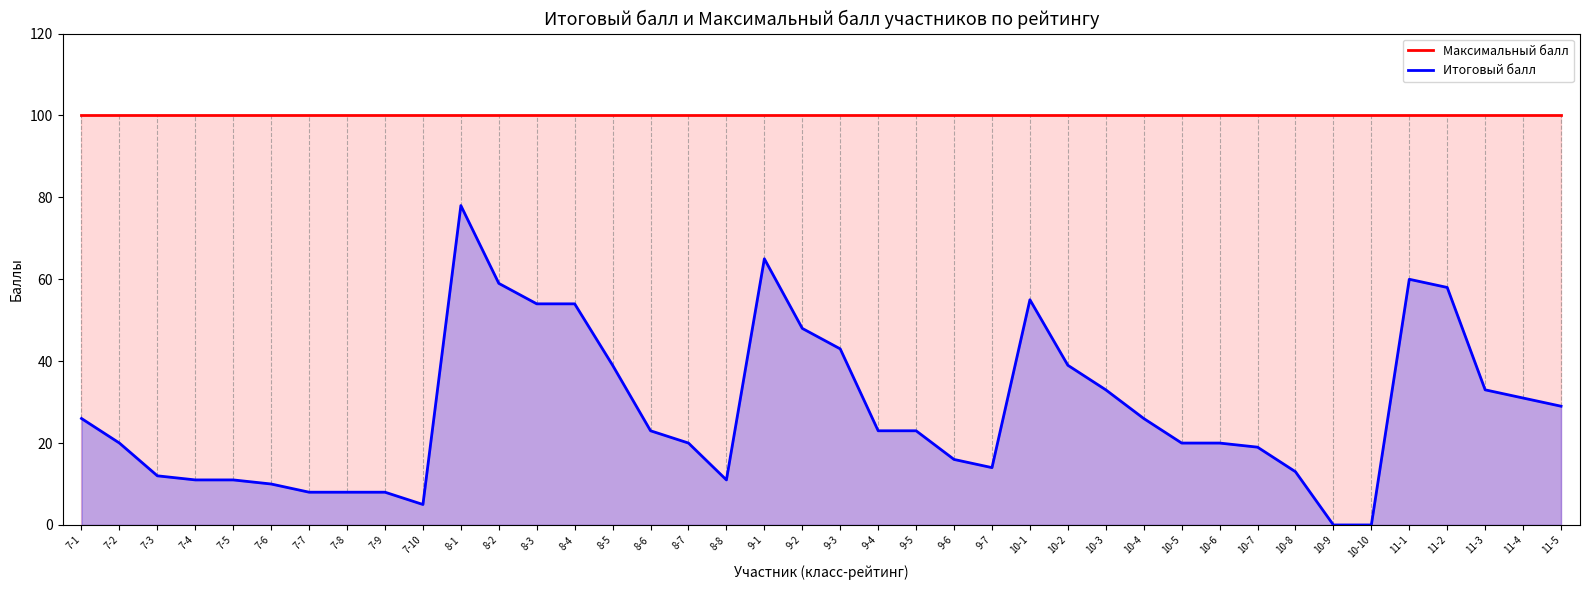

What are all the series names shown in the legend?

Максимальный балл, Итоговый балл